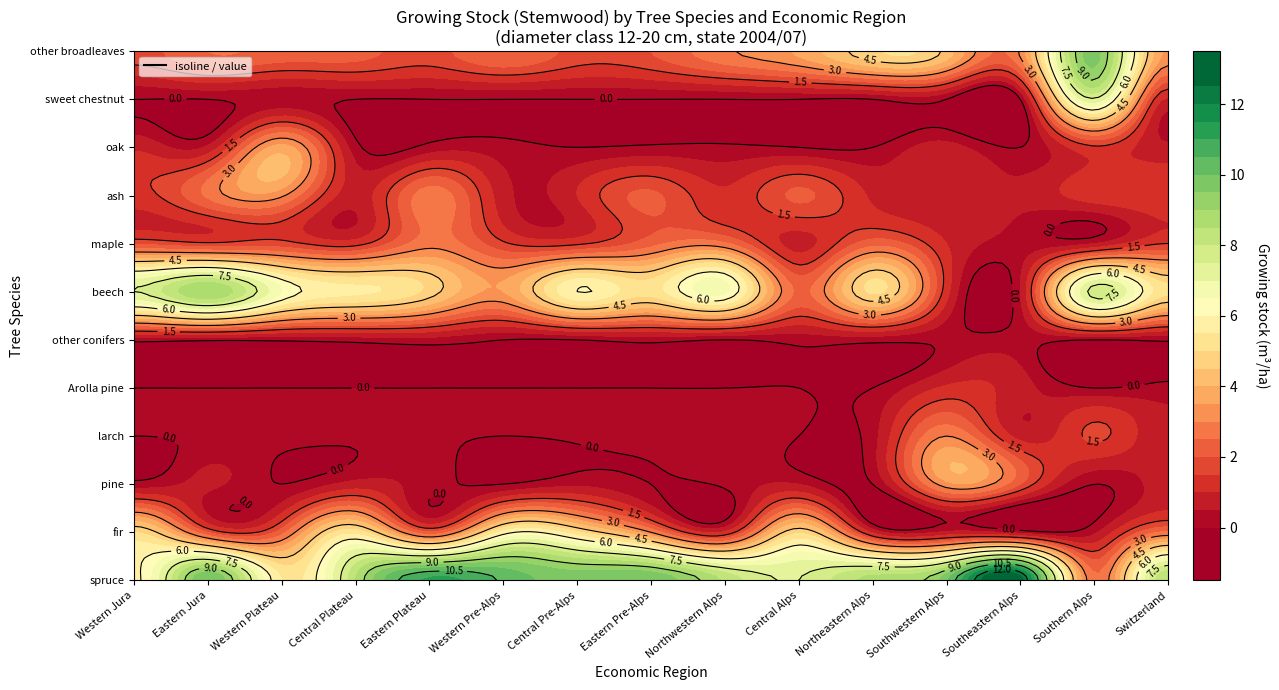

Which series has the largest range (max minus min)?

spruce